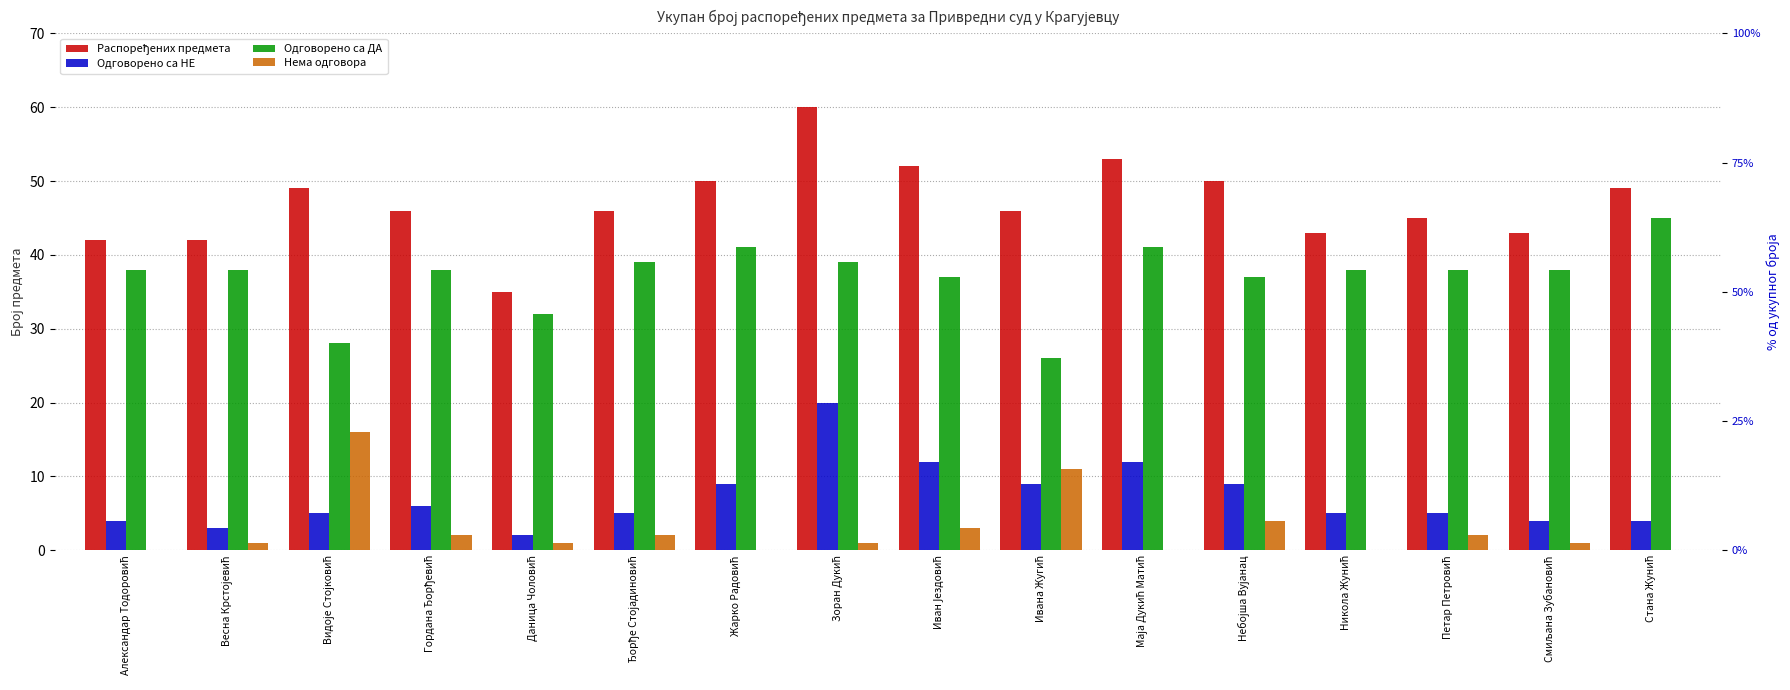

What position from the left is Видоје Стојковић?

3